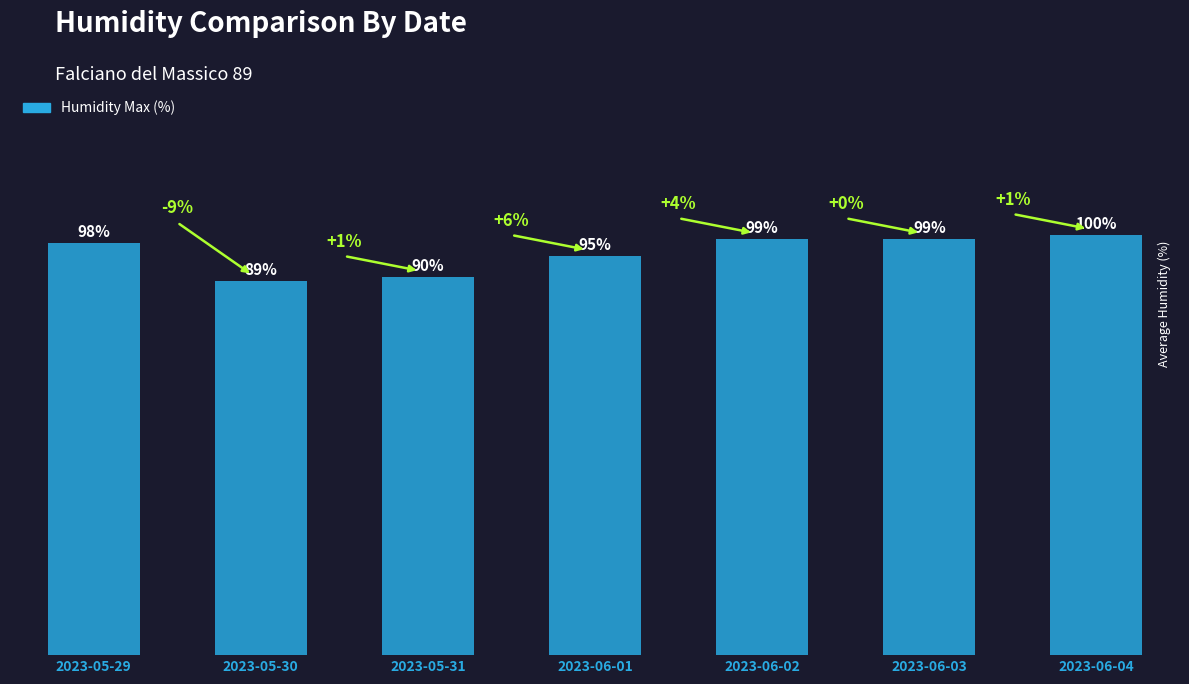

Which has a higher value, 2023-06-04 or 2023-06-01?

2023-06-04